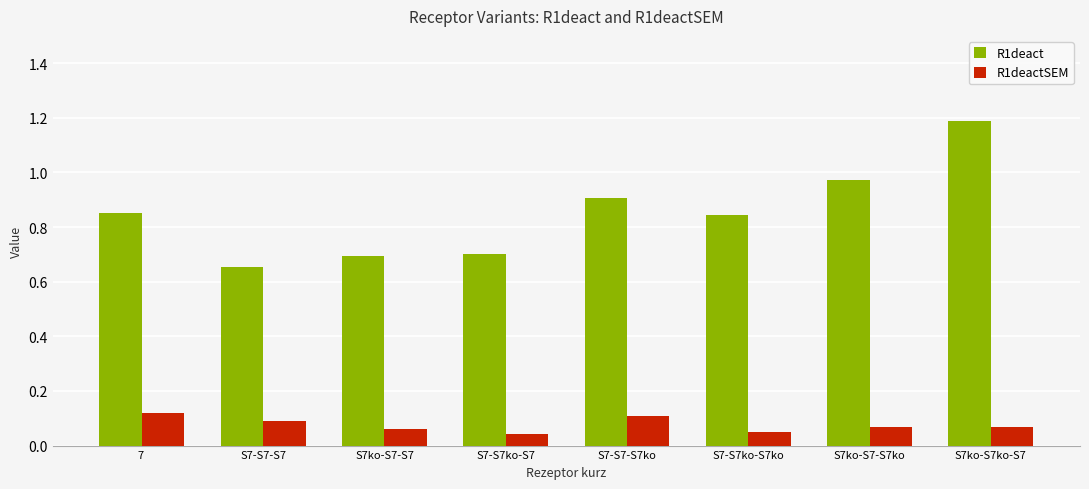

Between 7  and S7-S7ko-S7, which series saw the biggest shift?

R1deact